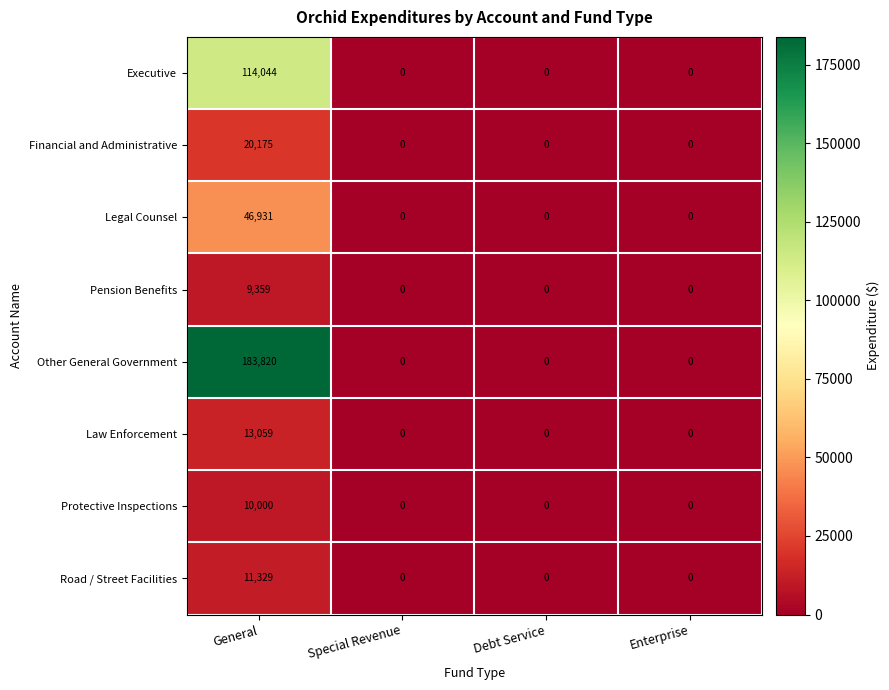

Rank the series by their maximum value, from highest to lowest.

Other General Government, Executive, Legal Counsel, Financial and Administrative, Law Enforcement, Road / Street Facilities, Protective Inspections, Pension Benefits